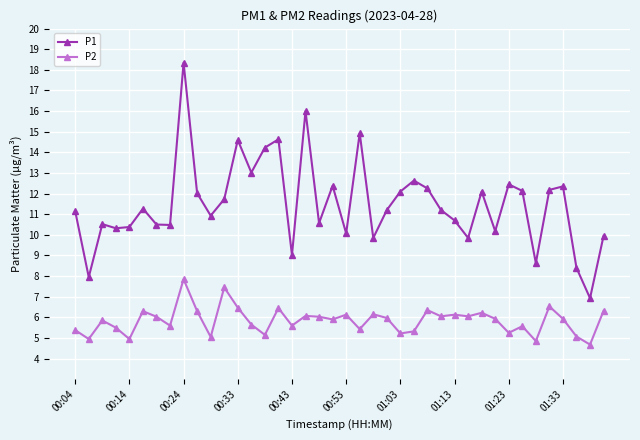

True or false: P2 has more than 1 points higher than both neighbors.

True